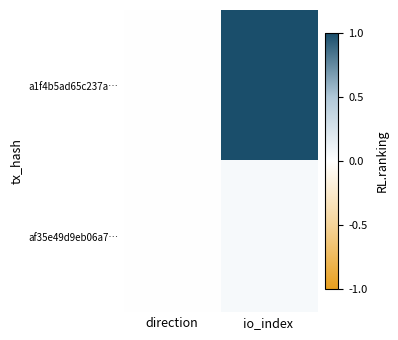

Reading left to right, transcribe all the data shown in this chart.

a1f4b5ad65c237a…: direction=-0.0	io_index=1.0
af35e49d9eb06a7…: direction=0.0	io_index=0.1